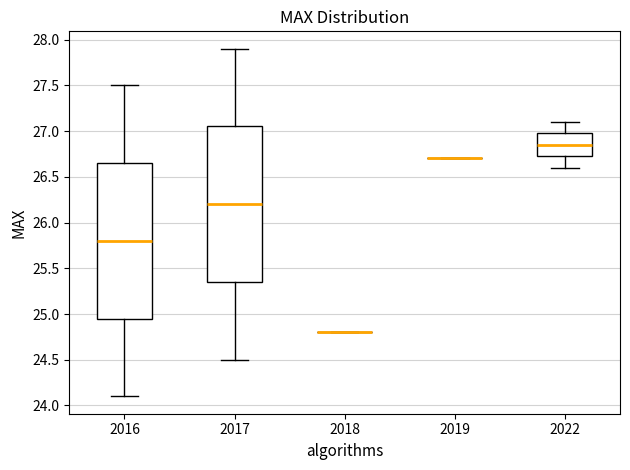

Where does the lower whisker of the box at x = 2022 end on the y-axis? The values are not printed on the chart, so give them approximately, as read against the axis.

26.60